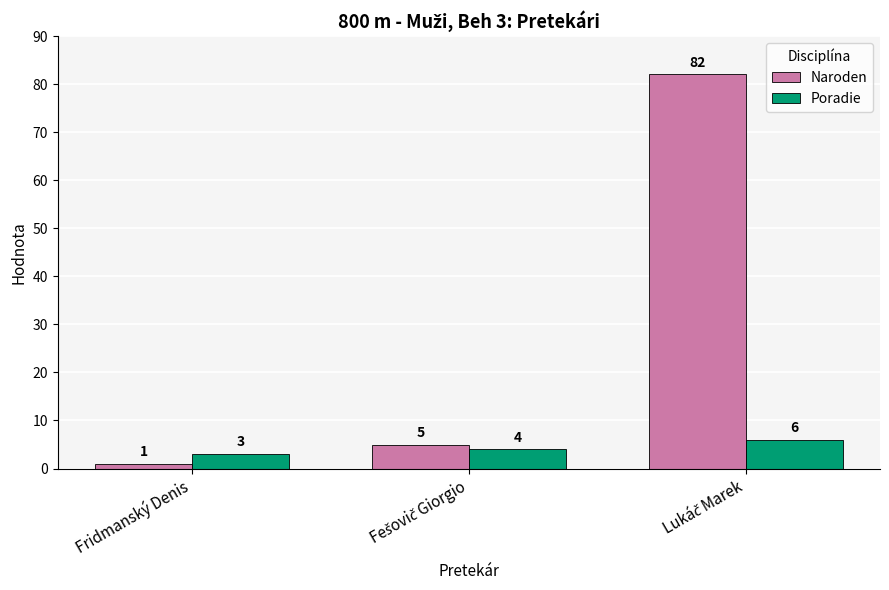

Which series has the widest spread of values?

Naroden